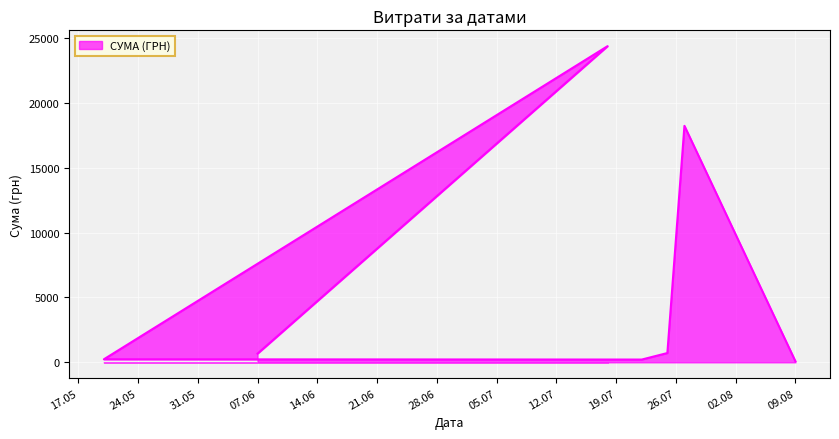

What is the label of the 6th point from the right?

18.07.2016